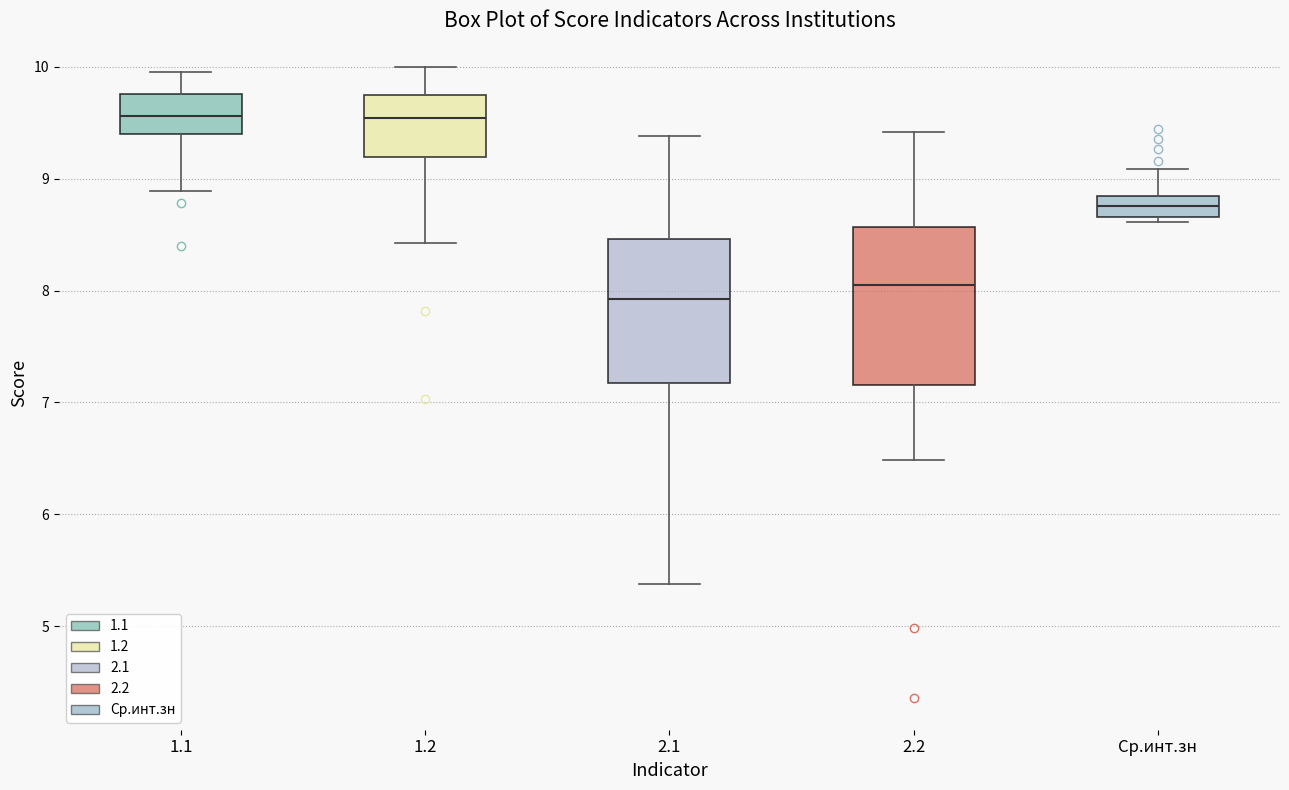

Reading left to right, read every box against the y-axis: the position of its median line, the range the box covers, and the ends of its whiskers. The values are not printed on the chart, so give them approximately, as read against the axis.

1.1: median 9.6, box 9.4 to 9.8, whiskers 8.9 to 10.0
1.2: median 9.5, box 9.2 to 9.7, whiskers 8.4 to 10.0
2.1: median 7.9, box 7.2 to 8.5, whiskers 5.4 to 9.4
2.2: median 8.0, box 7.2 to 8.6, whiskers 6.5 to 9.4
Ср.инт.зн: median 8.8 (inside the box), box 8.7 to 8.8, whiskers 8.6 to 9.1